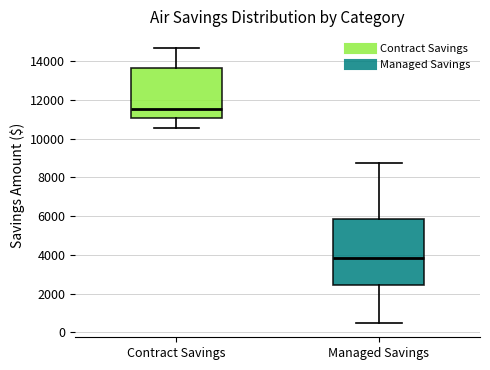

Which box is the tallest, from its lower edge to its upper edge?

Managed Savings